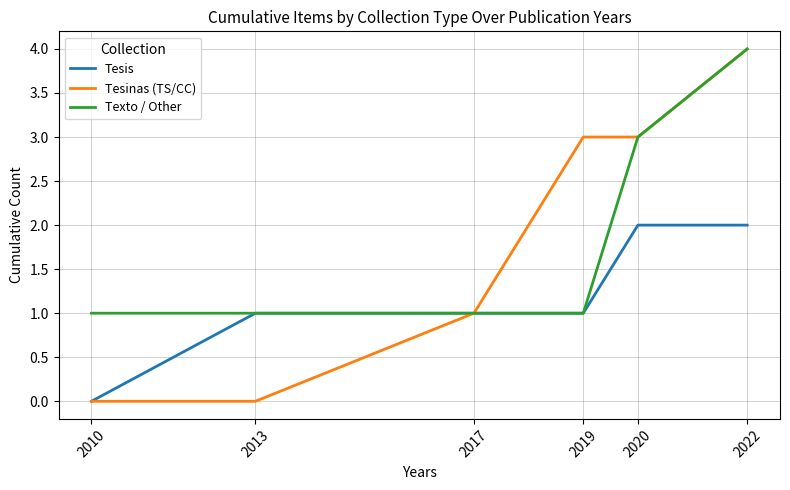

What is the sum of the Texto / Other values at 2020 and 2017?

4